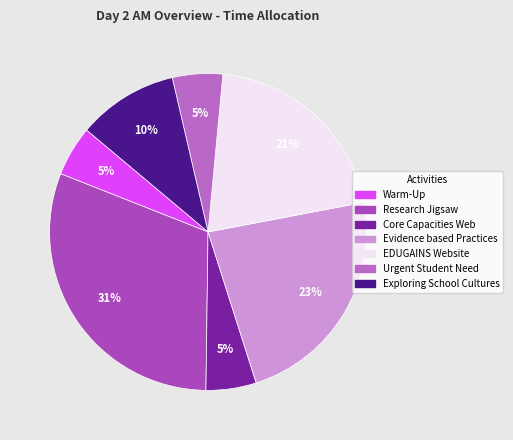

To the nearest percent, what percentage of the pie is EDUGAINS Website?

21%